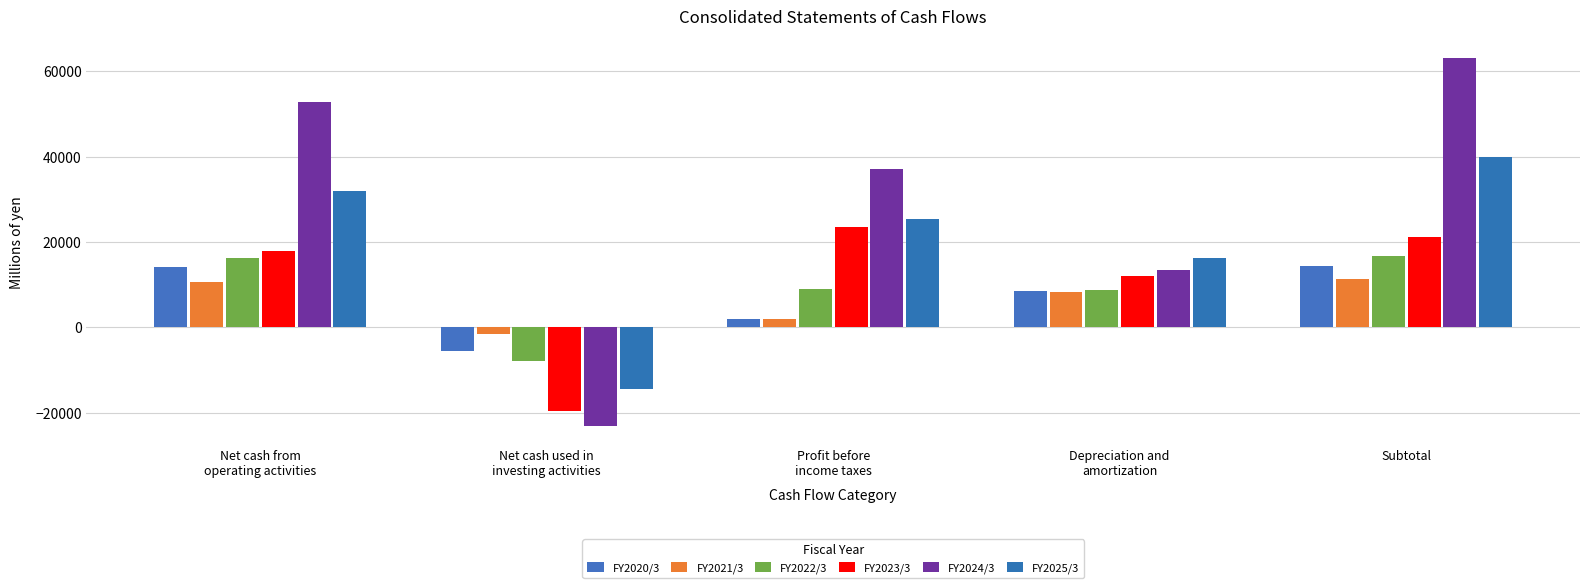

True or false: FY2020/3 has a value of -2793 at Net cash used in
investing activities.

False